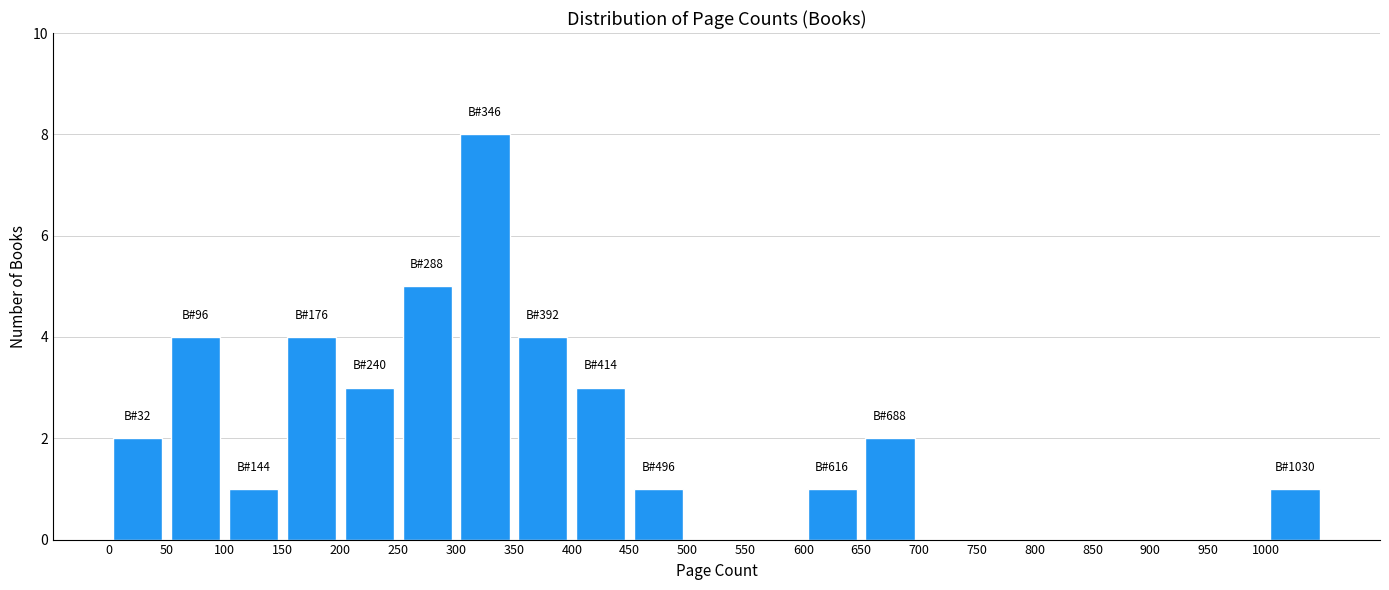

Over which range of the x-axis is the bar tallest?

300 to 350